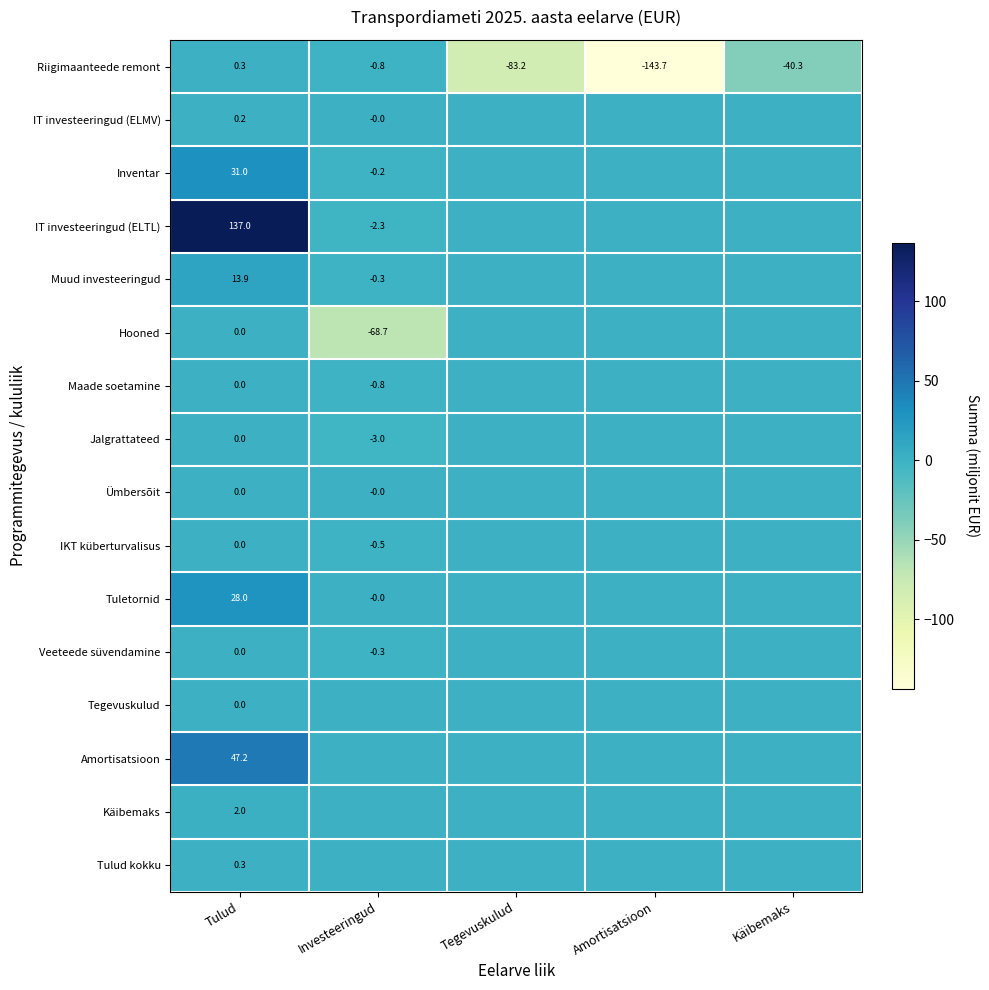

What is the spread (max minus min) of values at Tulud?

137.0